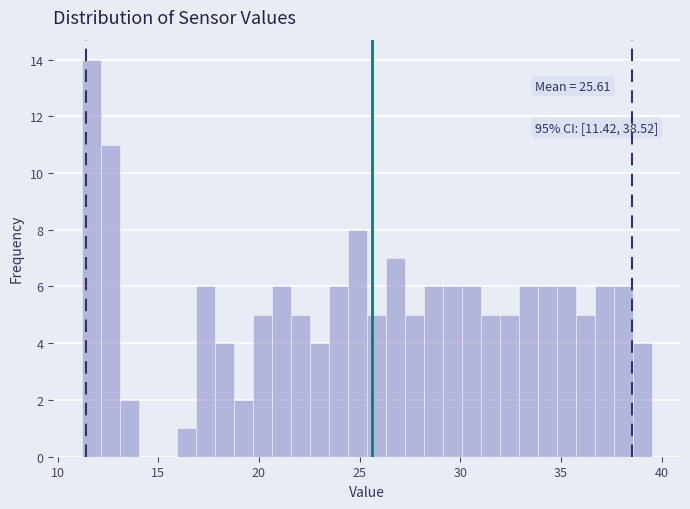

Read against the x-axis, roughly where is the centre of the tallest bar?

11.5